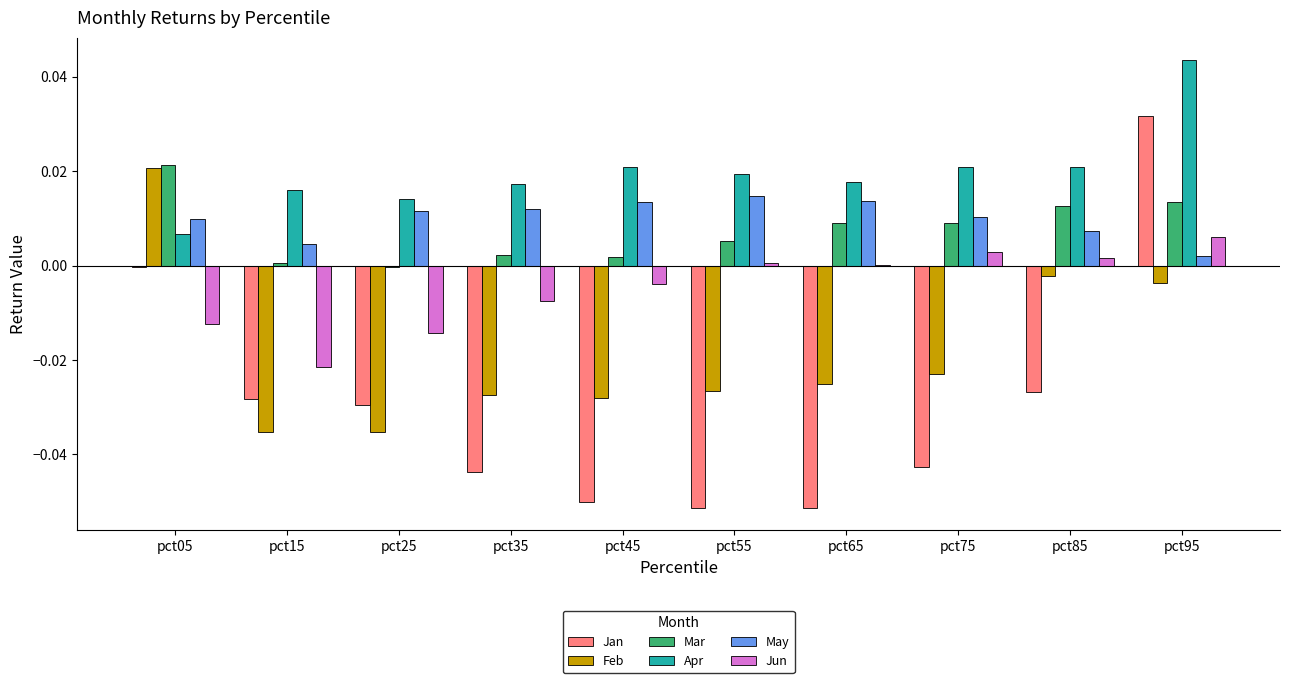

The Feb series shows -0.0 at pct65. True or false?

True